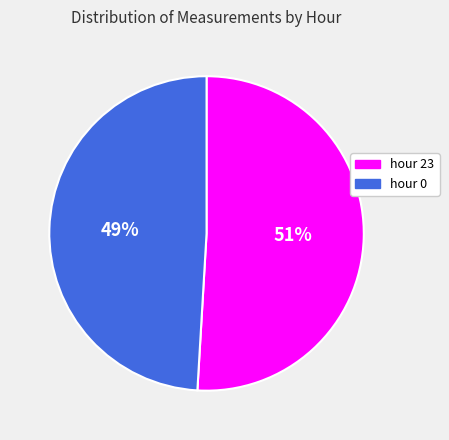

Is there any slice that represents more than half of the pie?

Yes